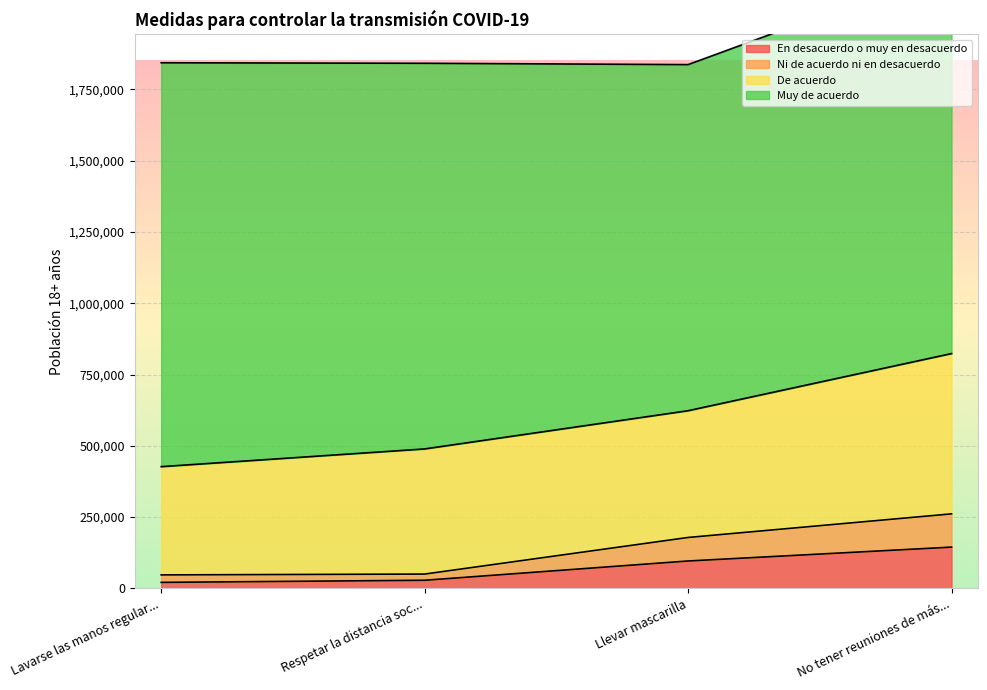

What is the sum of the En desacuerdo o muy en desacuerdo values at Lavarse las manos regular... and Respetar la distancia soc...?

49626